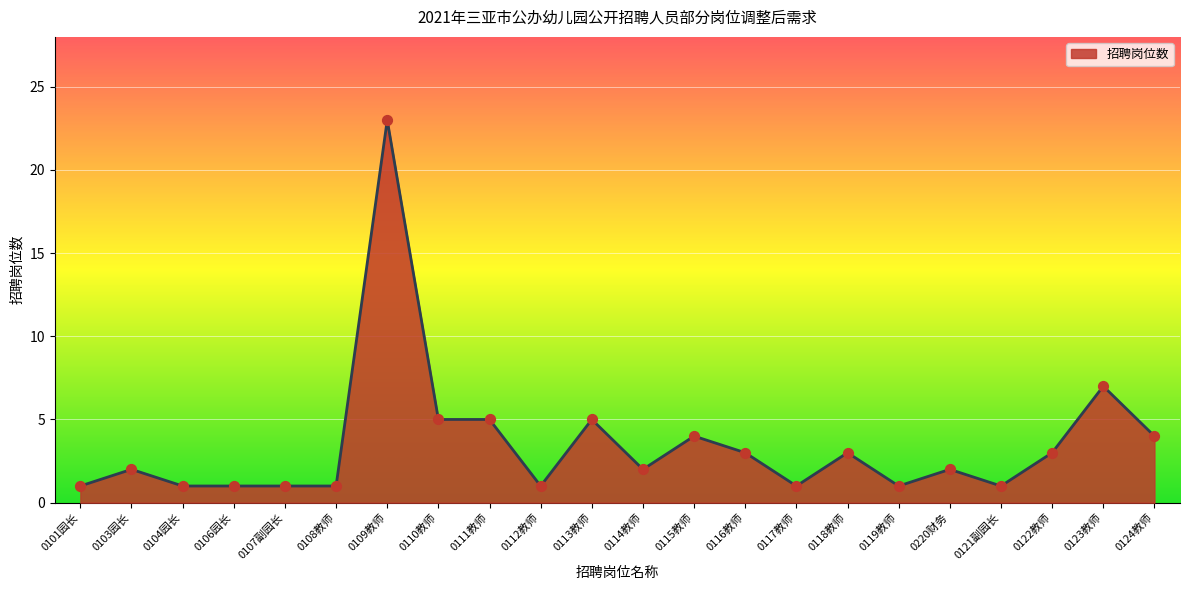

Approximately how many times larger is the value at 0113教师 compared to 0104园长?

5.0